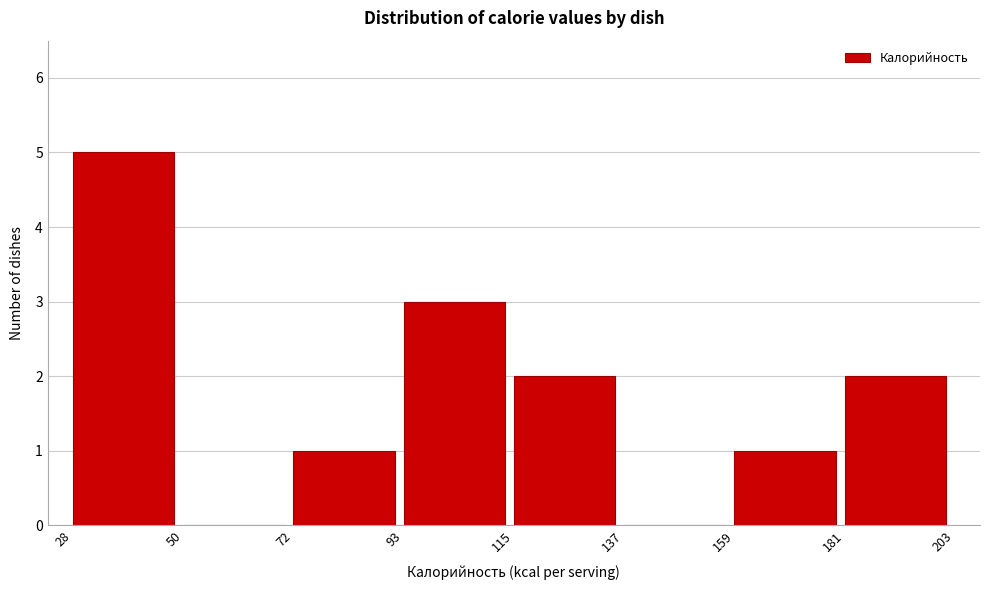

Reading left to right, transcribe this chart: for each bar, give the range it covers on the x-axis and its height. The values are not printed on the chart, so give them approximately, as read against the axis.

28 to 50: 5
50 to 72: 0
72 to 93: 1
93 to 115: 3
115 to 137: 2
137 to 159: 0
159 to 181: 1
181 to 203: 2